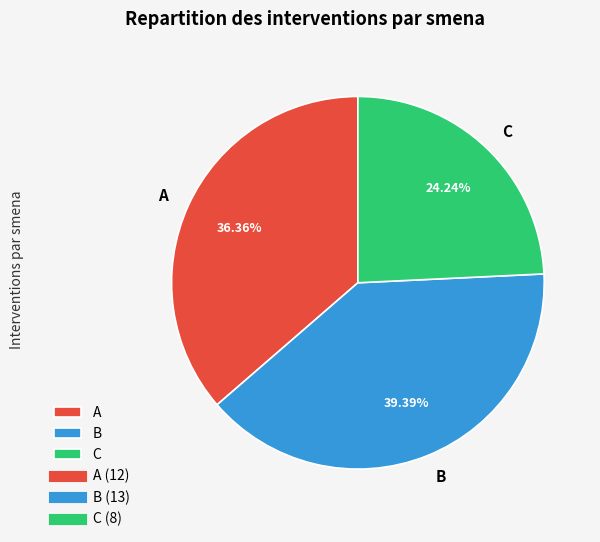

True or false: A accounts for 31% of the total.

False